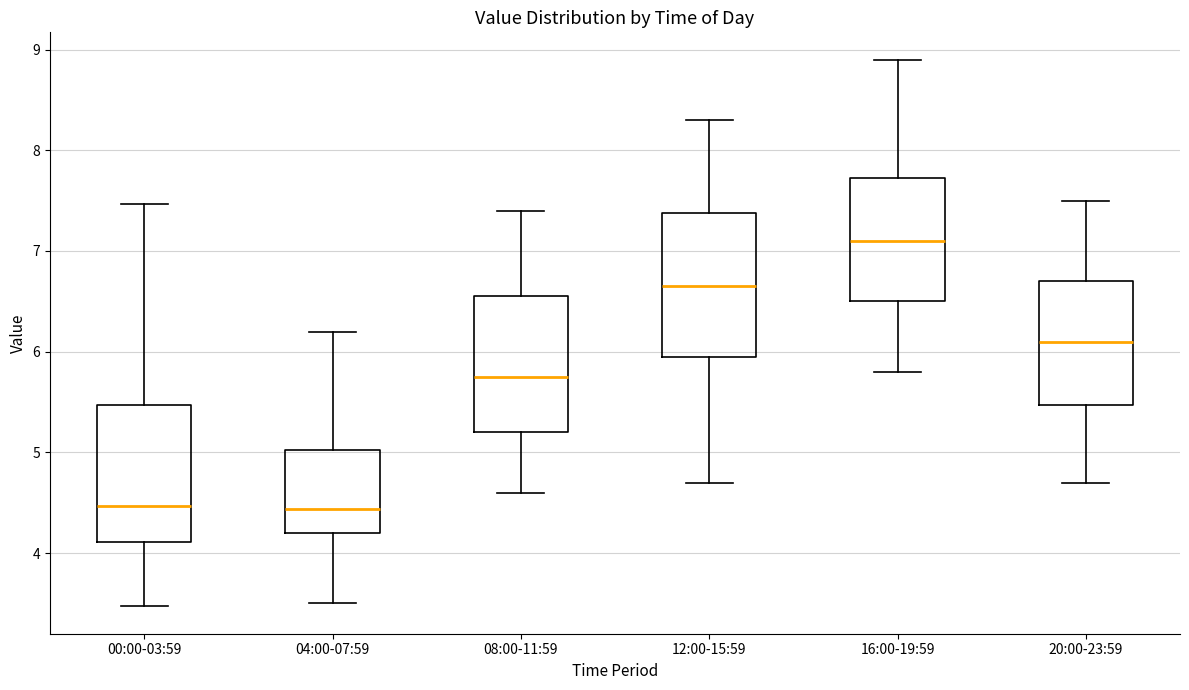

Which box's median line is the highest?

16:00-19:59